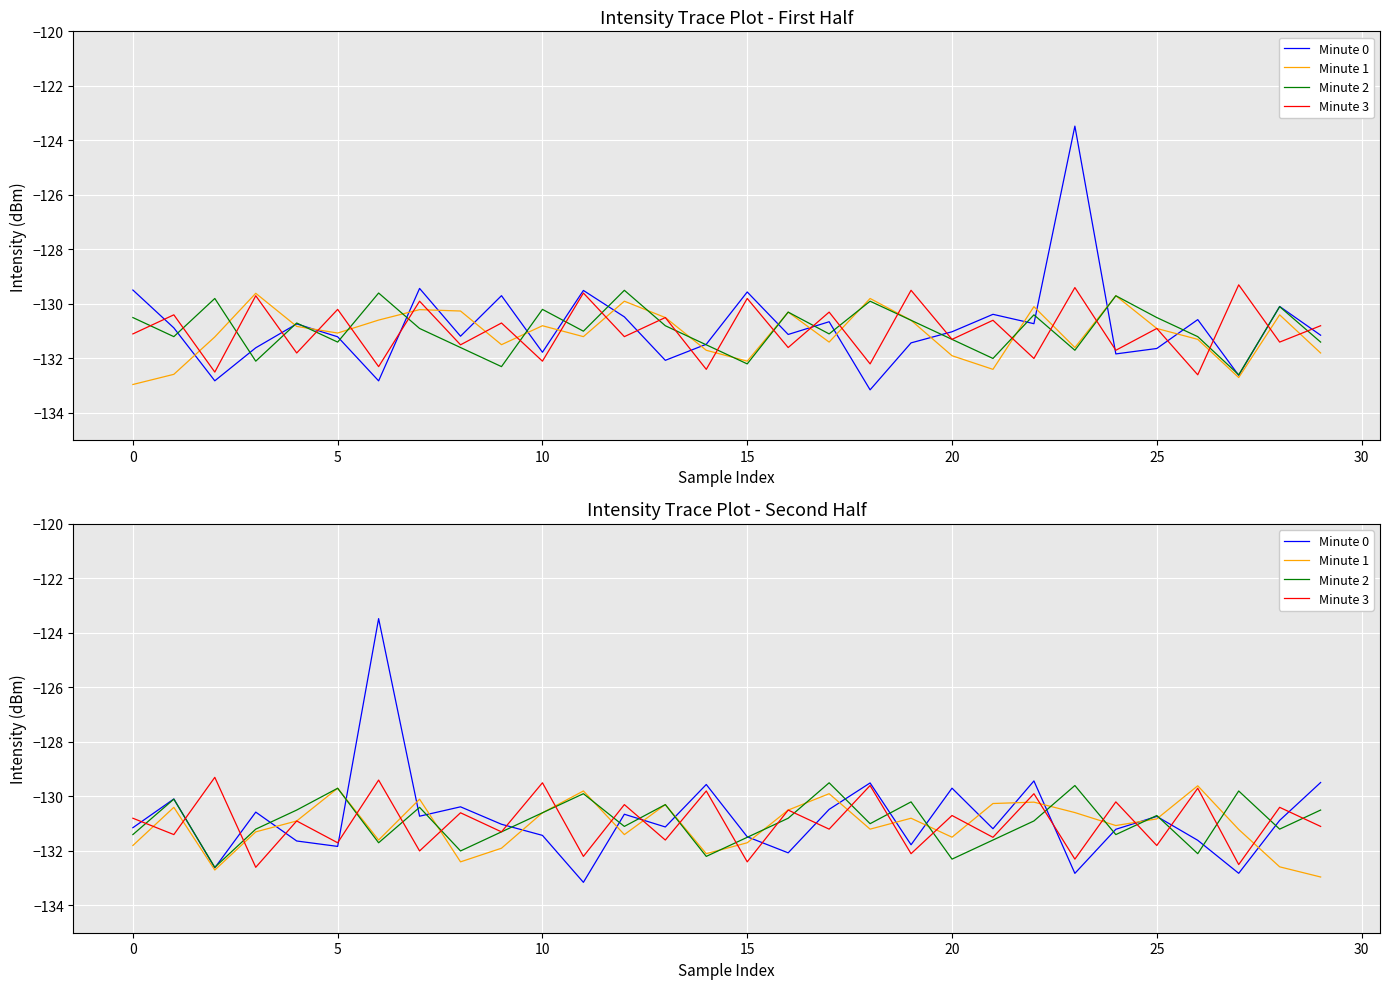

What is the difference between the maximum and minimum values in the Minute 0 series?

9.7